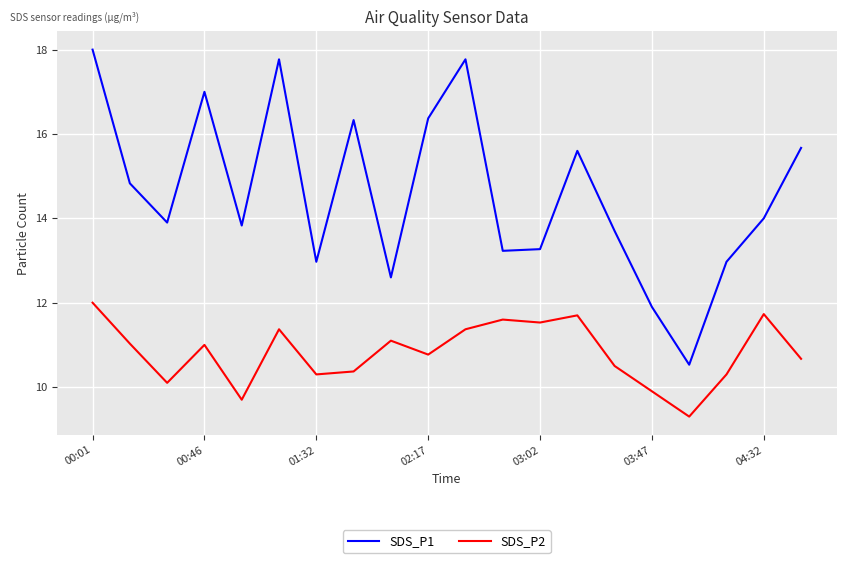

What is the sum of all SDS_P1 values?

292.2